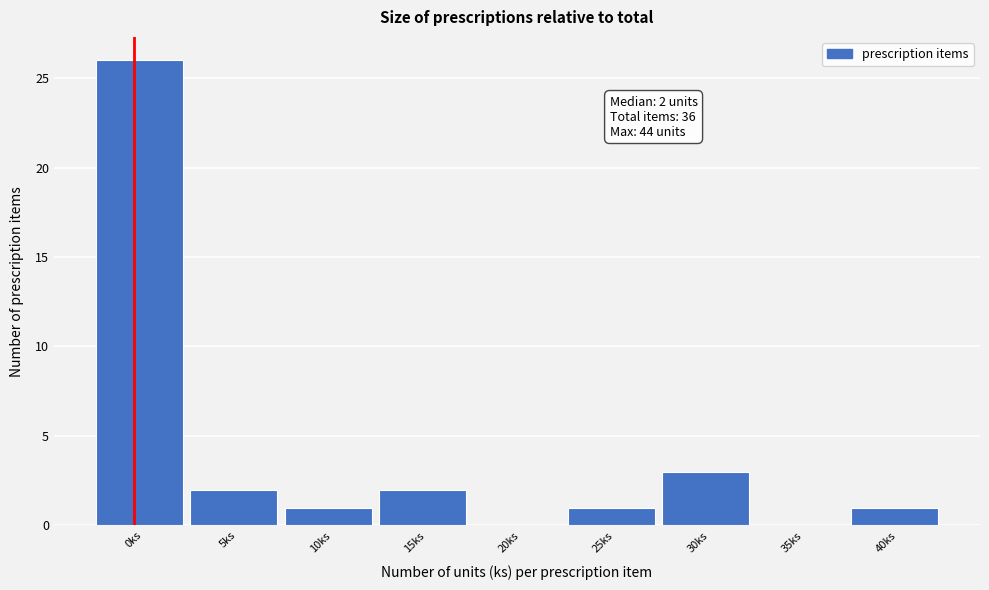

Reading left to right, transcribe all the data shown in this chart.

0ks=26	5ks=2	10ks=1	15ks=2	20ks=0	25ks=1	30ks=3	35ks=0	40ks=1